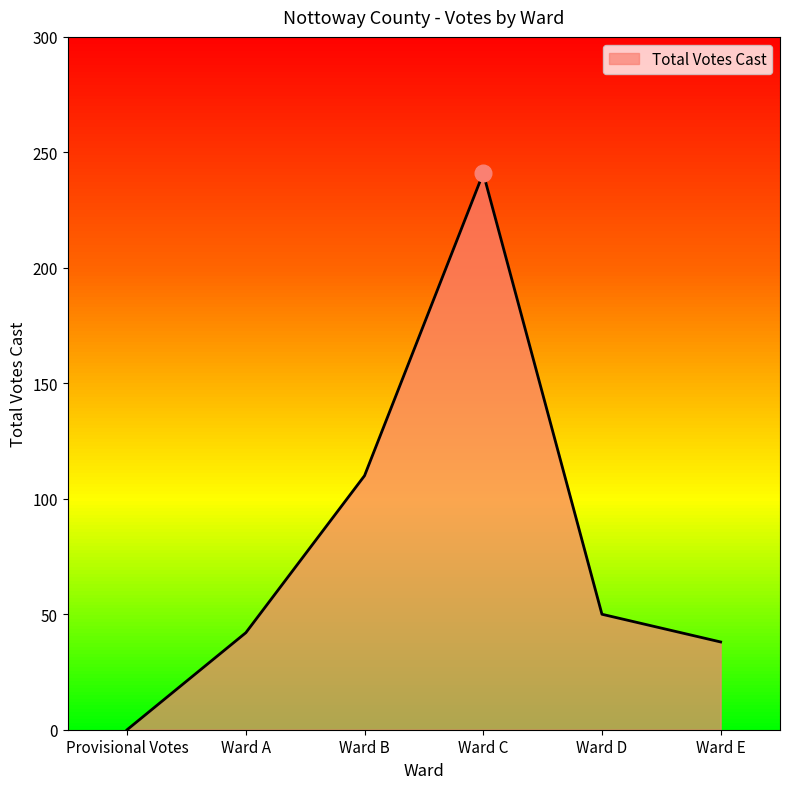

Approximately how many times larger is the value at Ward C compared to Ward B?

2.2